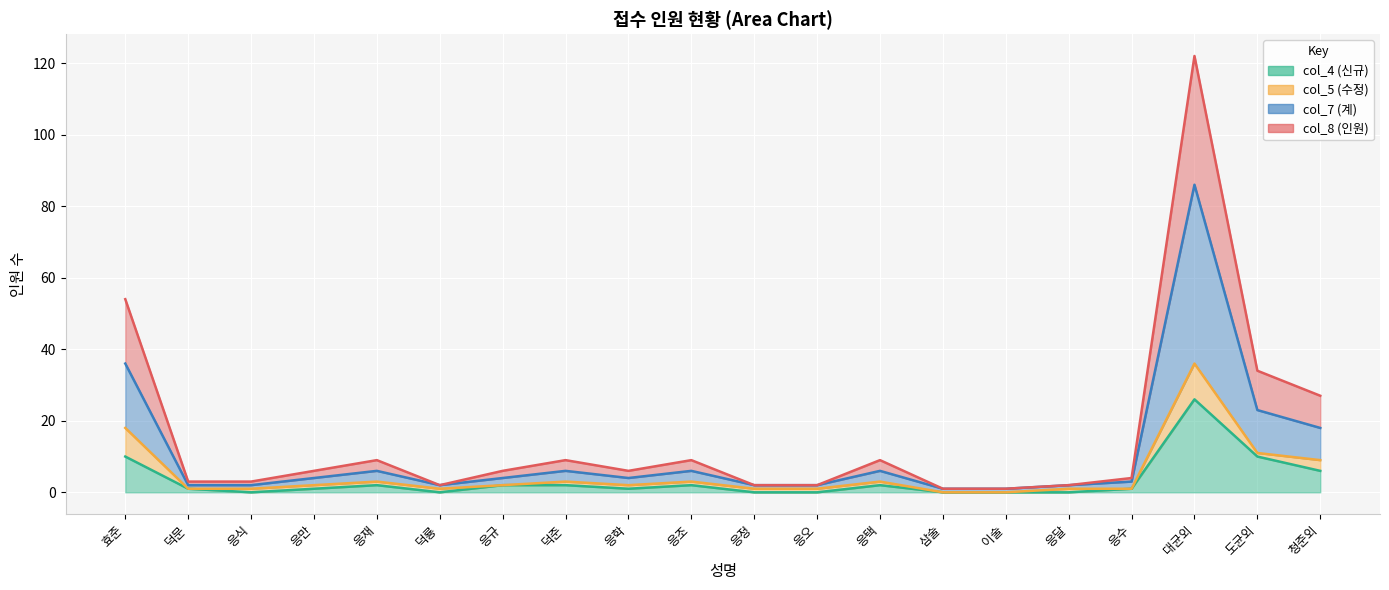

What is the difference between the second highest and minimum values in the col_7 (계) series?

35